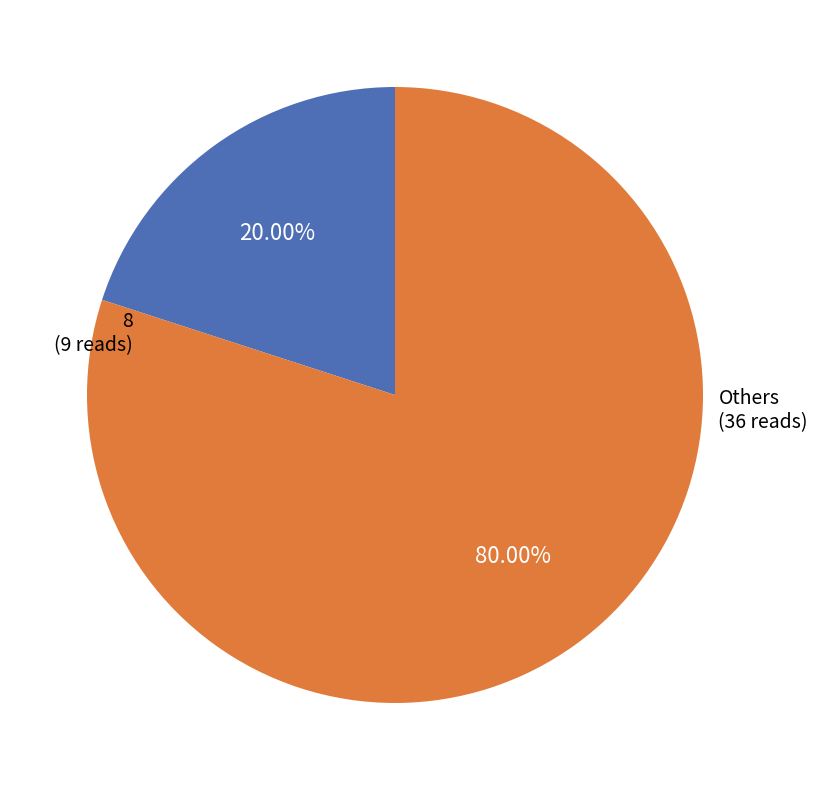

Does any single category account for the majority?

Yes